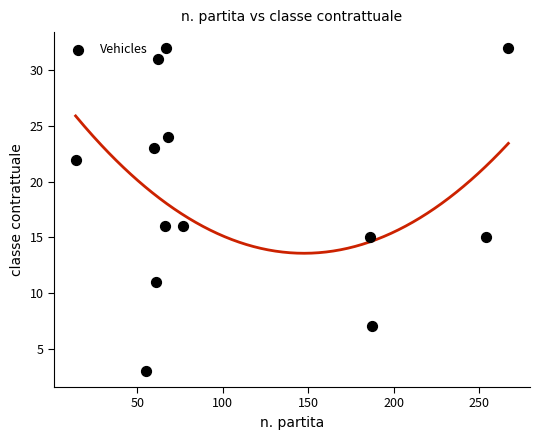

What is the range of Y values (max minus min)?

29